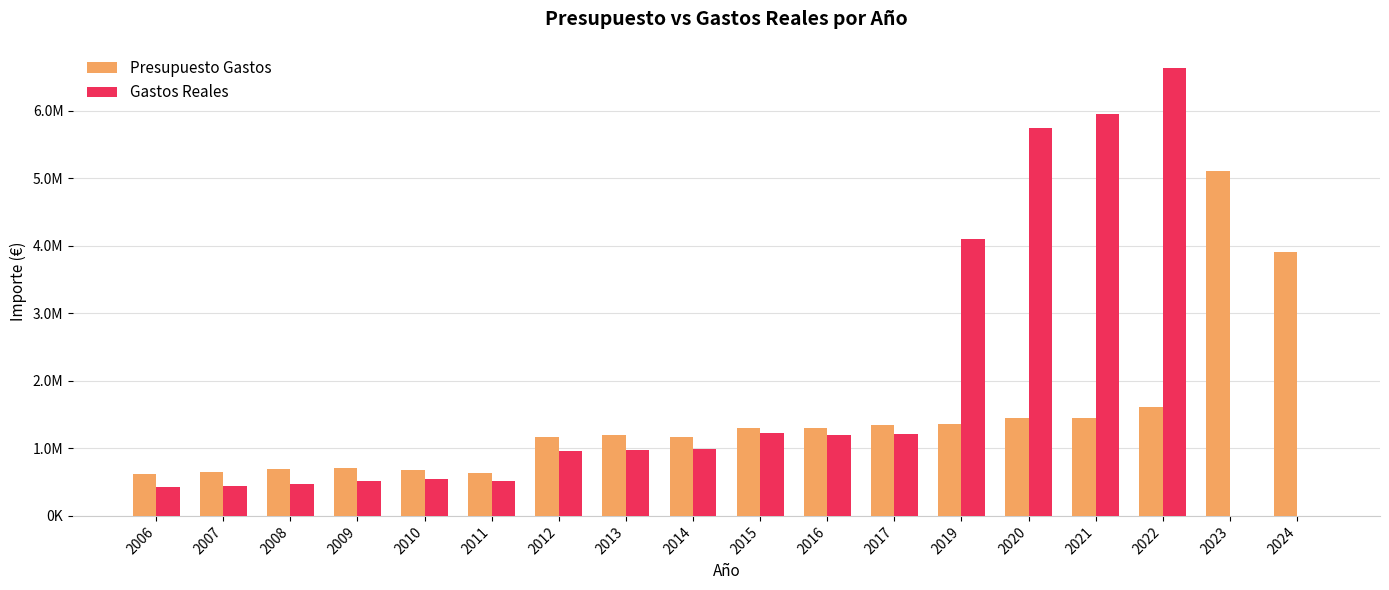

What is the minimum value for Presupuesto Gastos?

620130.1